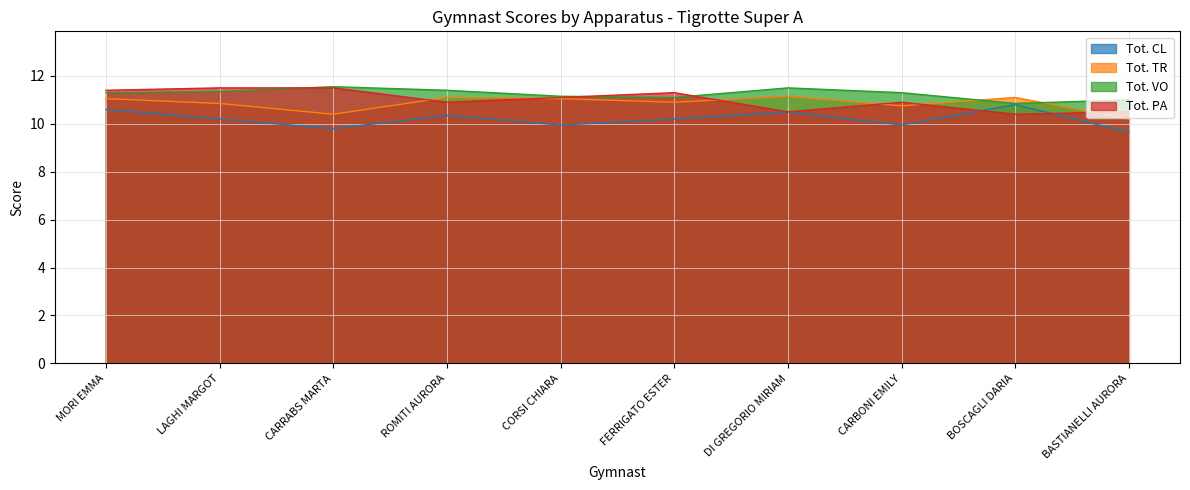

Rank the categories by Tot. TR value from lowest to highest.

BASTIANELLI AURORA, CARRABS MARTA, CARBONI EMILY, LAGHI MARGOT, FERRIGATO ESTER, MORI EMMA, CORSI CHIARA, ROMITI AURORA, BOSCAGLI DARIA, DI GREGORIO MIRIAM